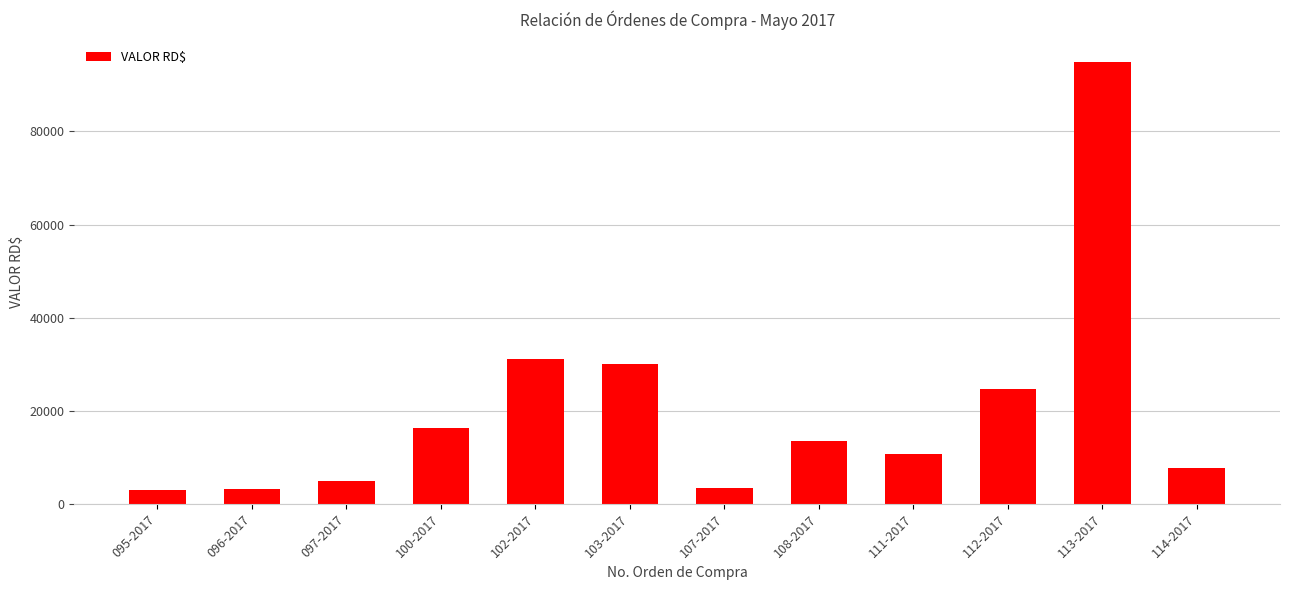

What is the difference between the maximum and second lowest values?

91880.0